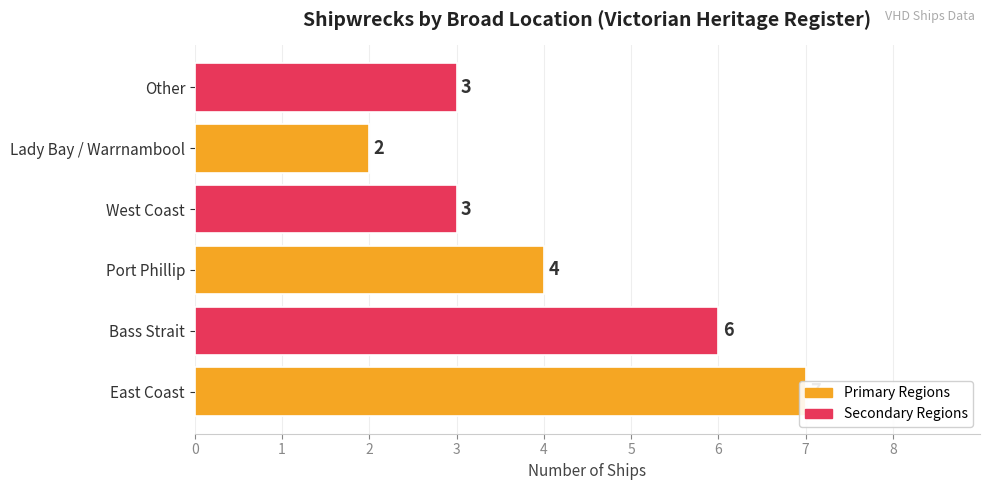

Count the number of data series in this chart.

1